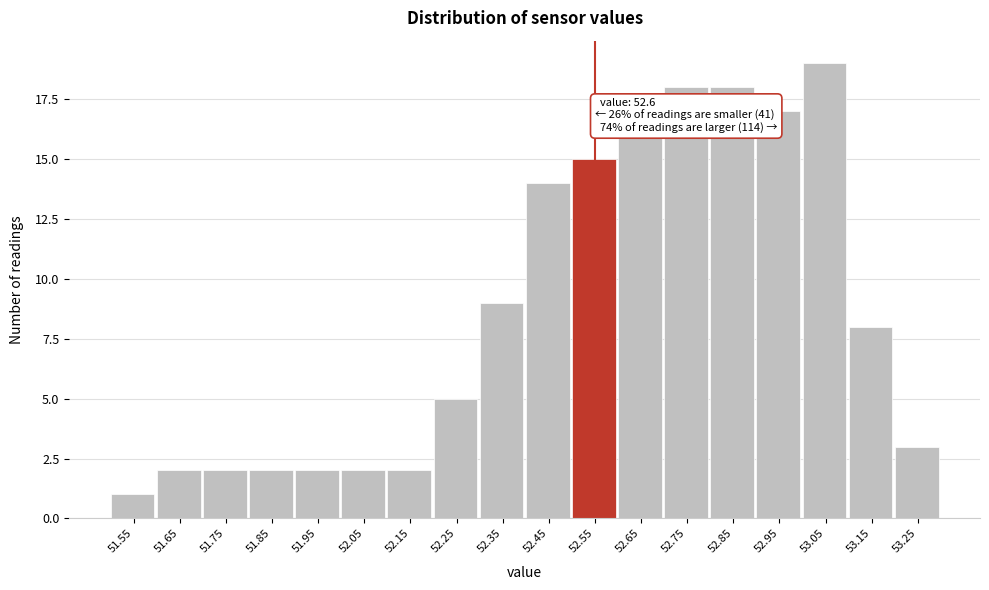

Reading left to right, transcribe all the data shown in this chart.

1	2	2	2	2	2	2	5	9	14	15	16	18	18	17	19	8	3